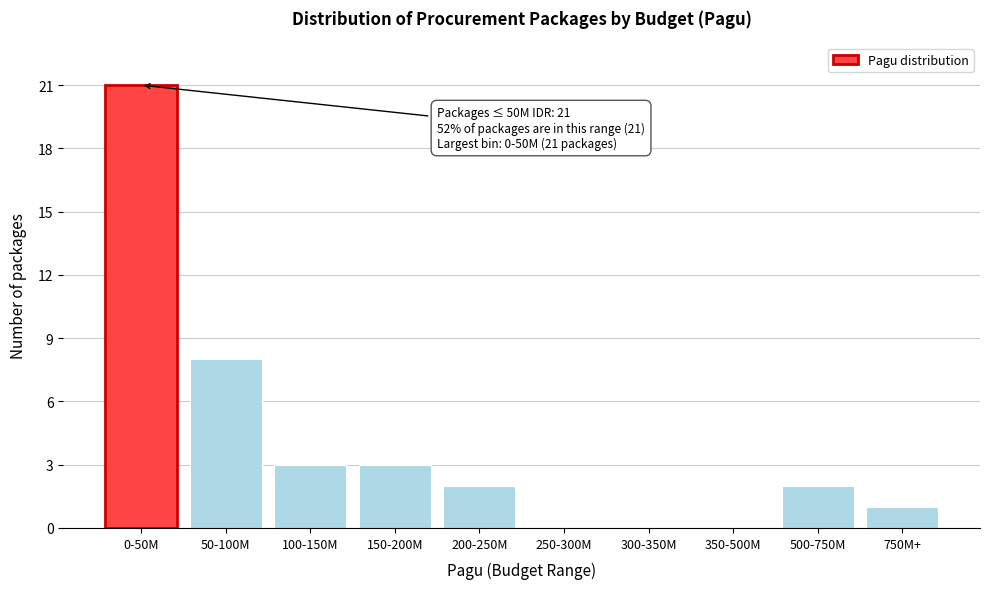

Reading left to right, extract all data points from this chart.

0-50M=21	50-100M=8	100-150M=3	150-200M=3	200-250M=2	250-300M=0	300-350M=0	350-500M=0	500-750M=2	750M+=1